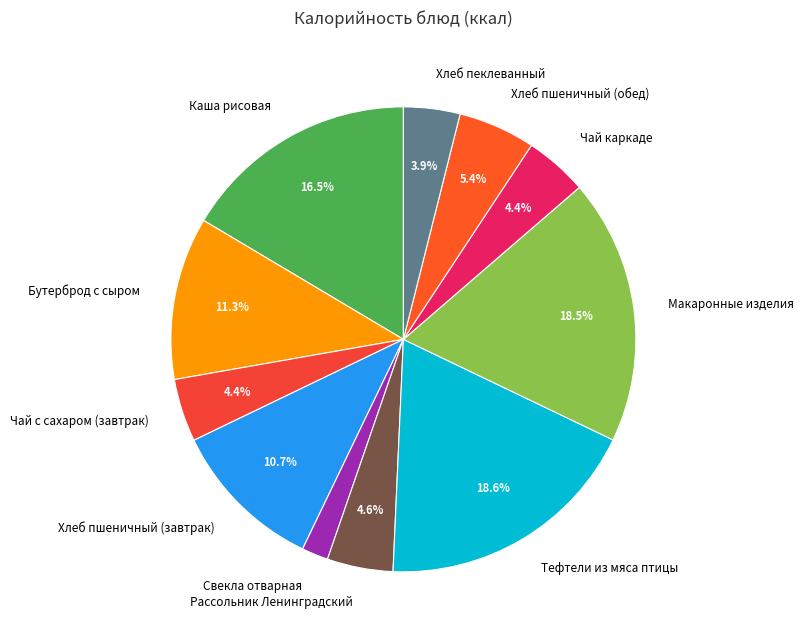

Does any single category account for the majority?

No